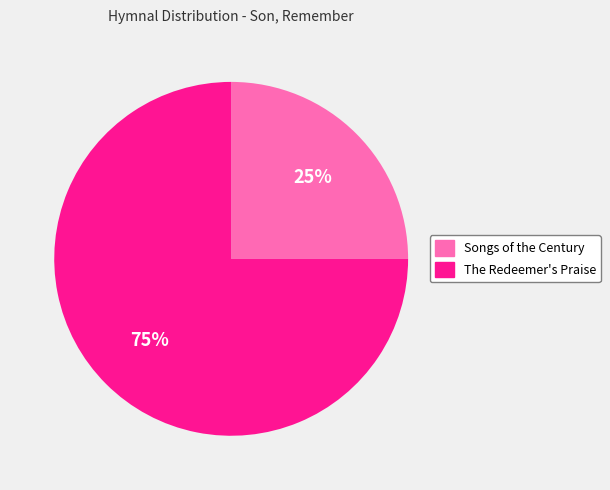

What is the ratio of the value at The Redeemer's Praise to the value at Songs of the Century?

3.0